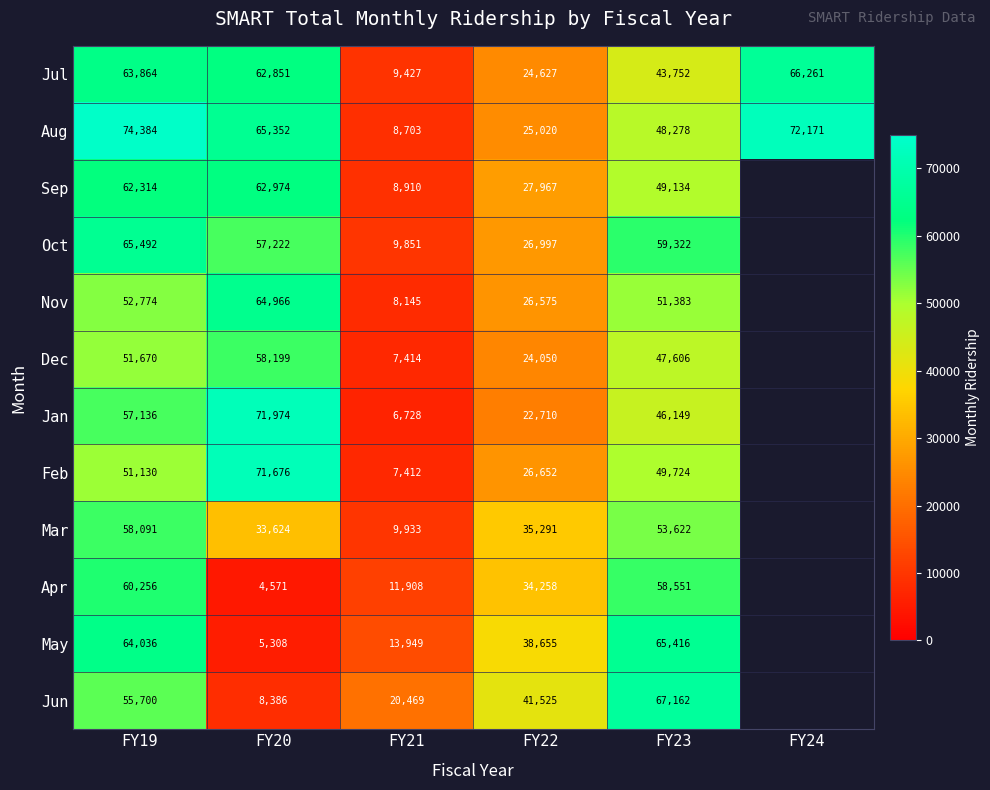

What is the smallest value displayed?

4571.0